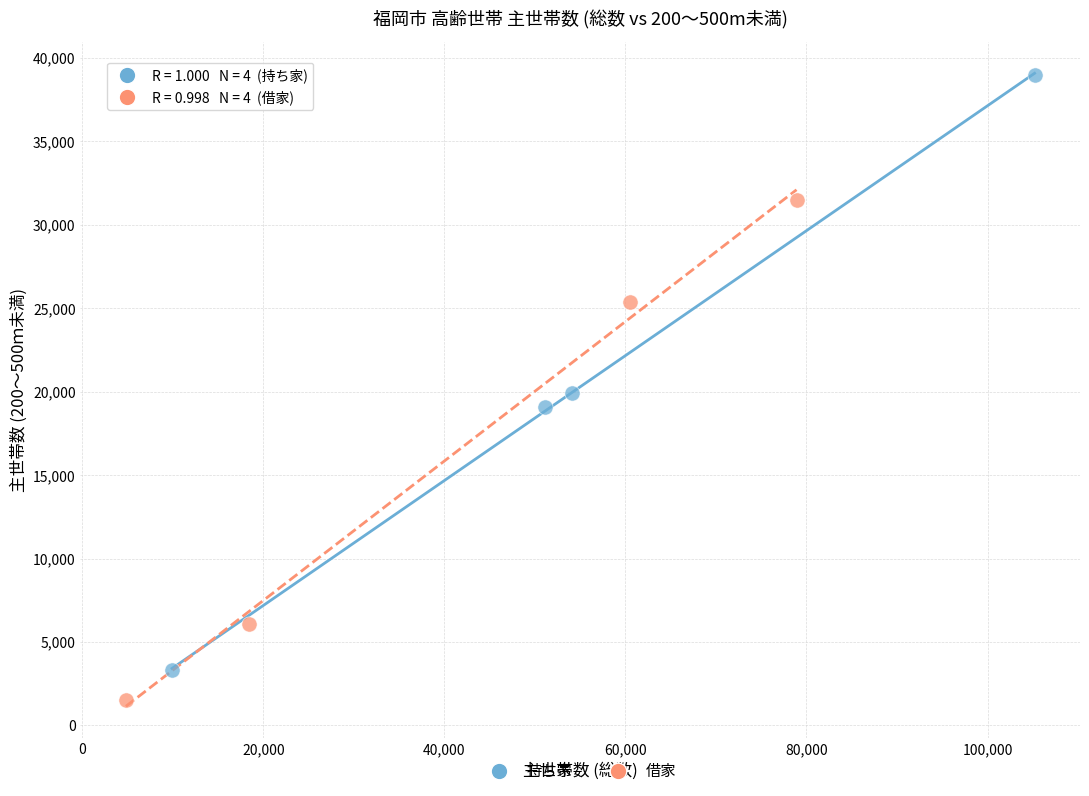

Which series has the widest spread of Y values?

持ち家